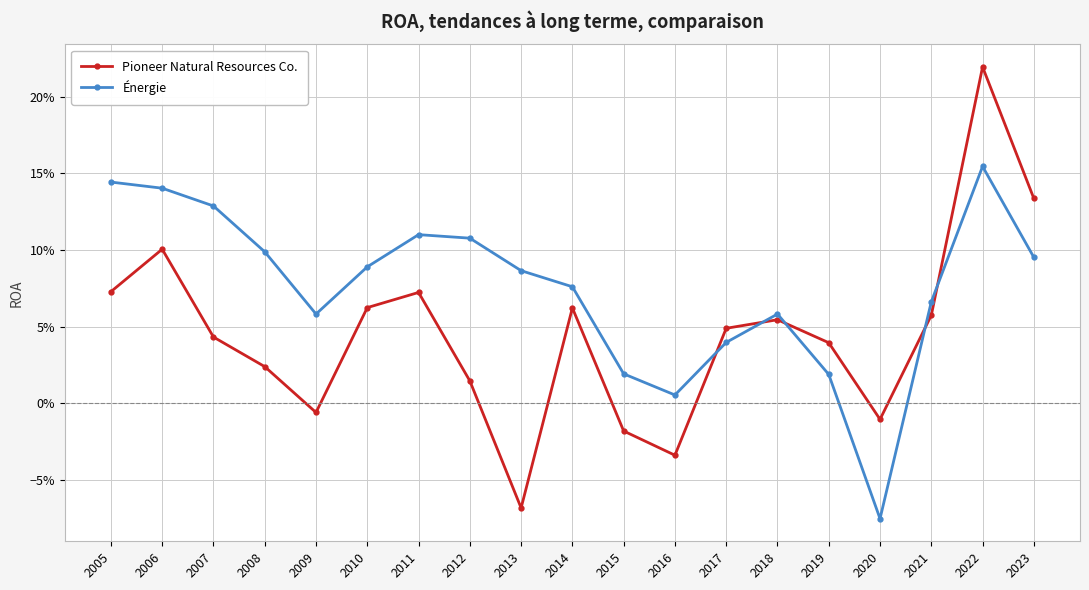

Where is Pioneer Natural Resources Co. nearest to the value 0?

2009